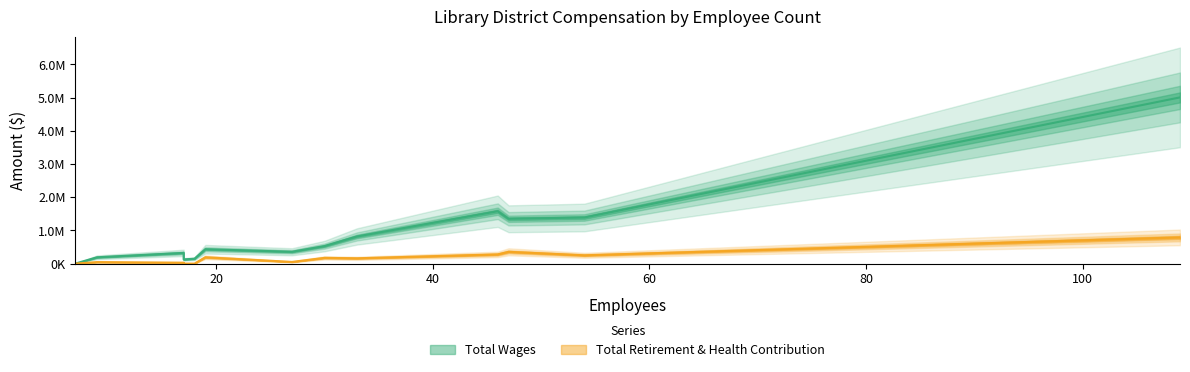

Read the Total Retirement & Health Contribution value at 54, to the nearest 10.

249990